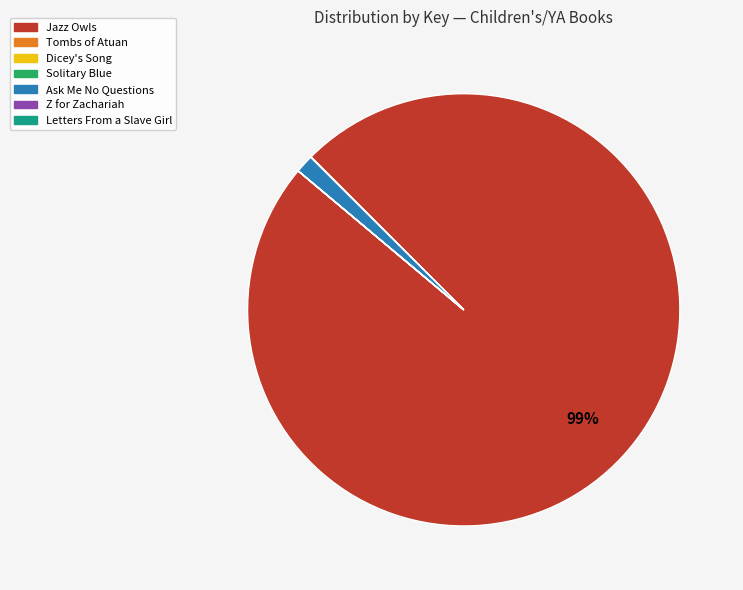

To the nearest percent, what portion does Jazz Owls represent?

99%